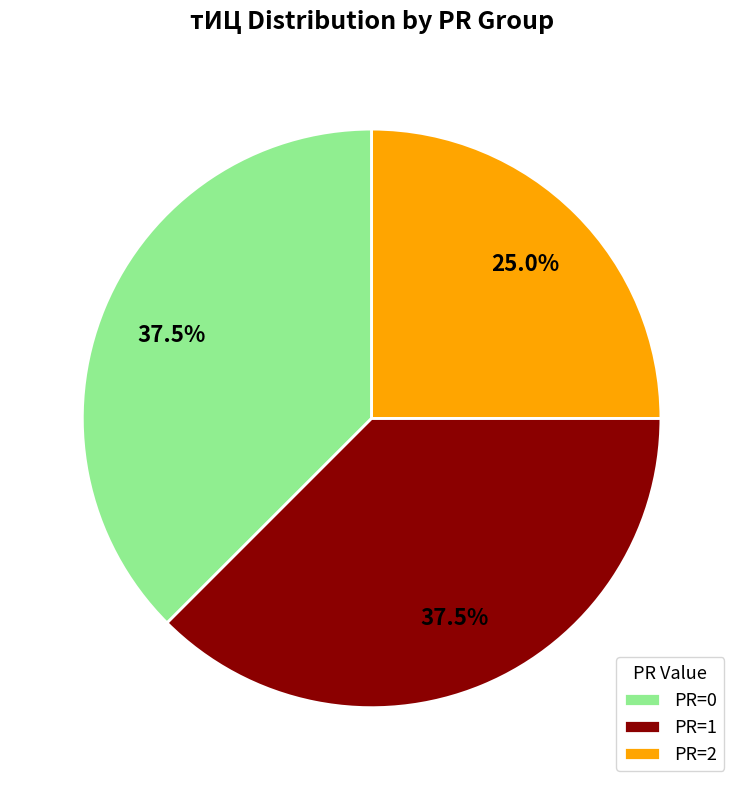

Is there a majority slice in this chart?

No